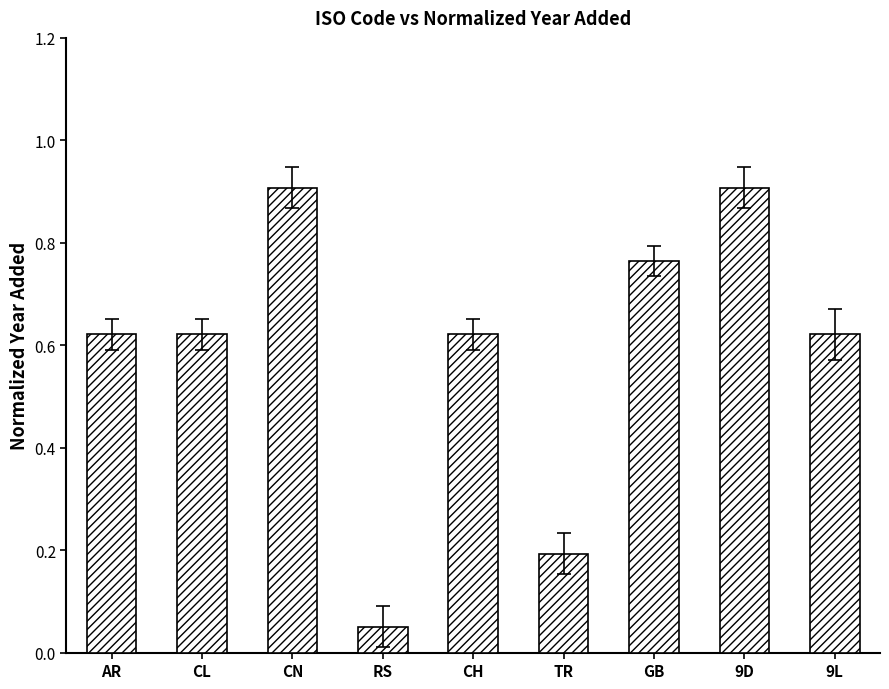

What is the label of the 2nd bar from the left?

CL